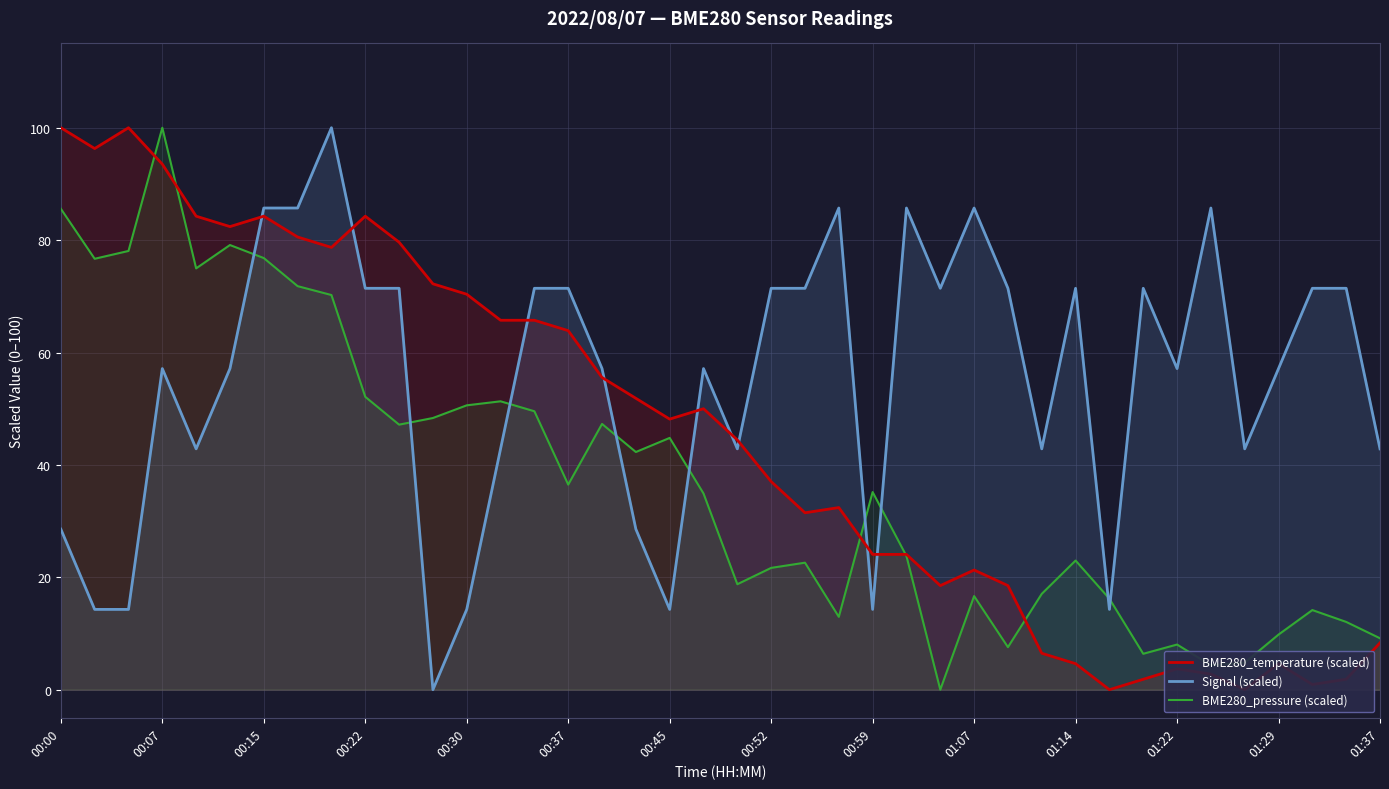

Which series ends up on top after the final intersection of Signal (scaled) and BME280_pressure (scaled)?

Signal (scaled)